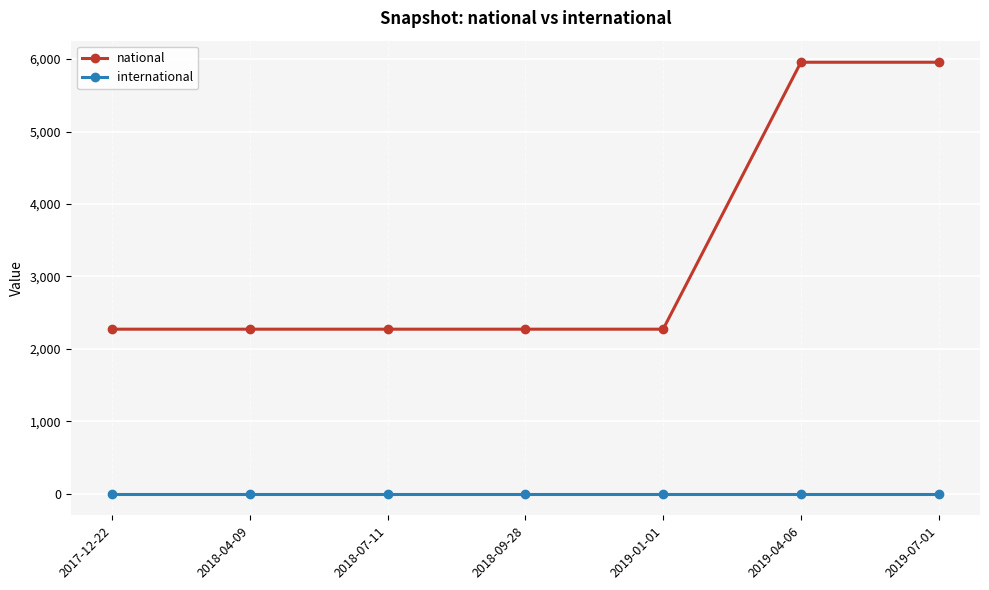

What is the spread (max minus min) of values at 2019-04-06?

5956